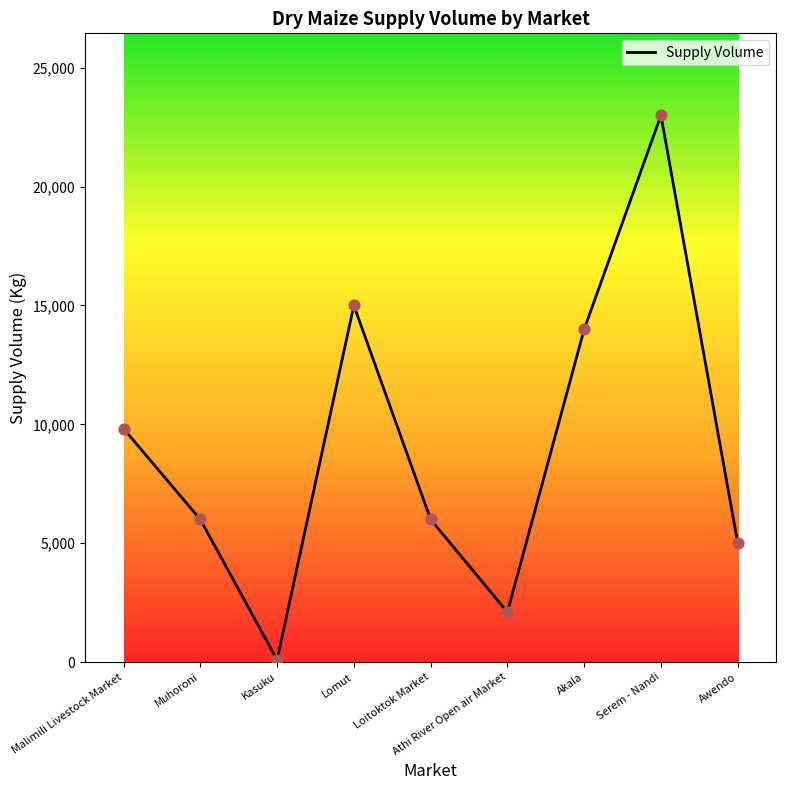

What is the change in value from Muhoroni to Awendo?

-1000